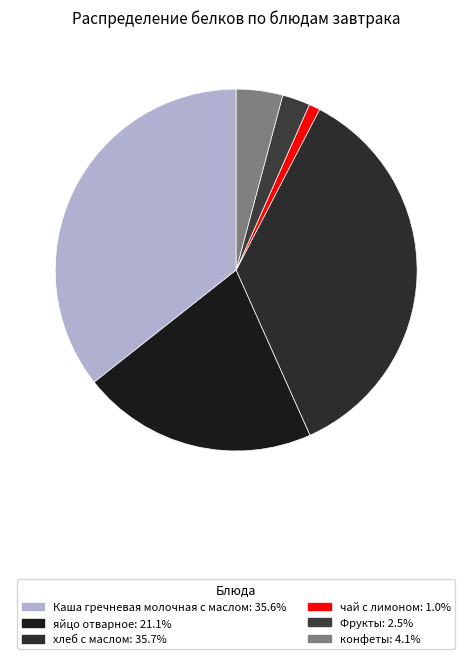

How many slices are in this pie chart?

6